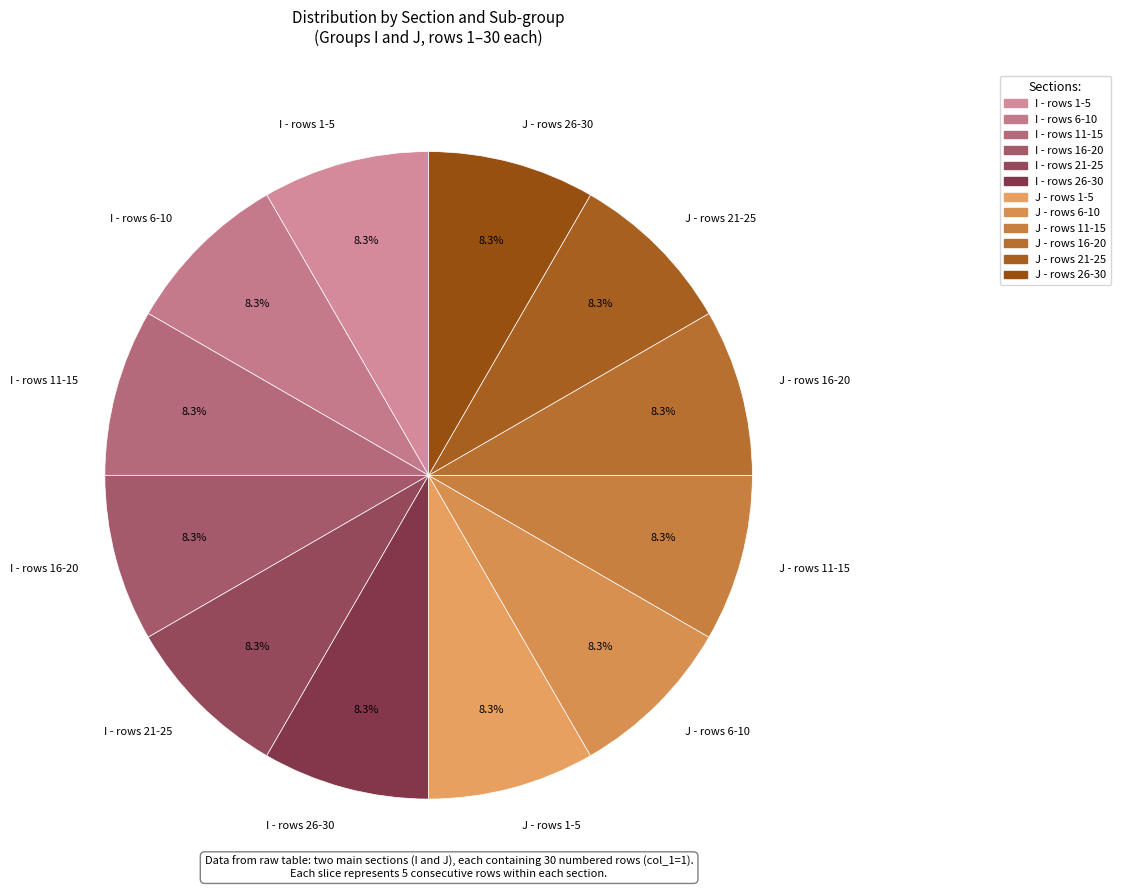

How many slices are in this pie chart?

12